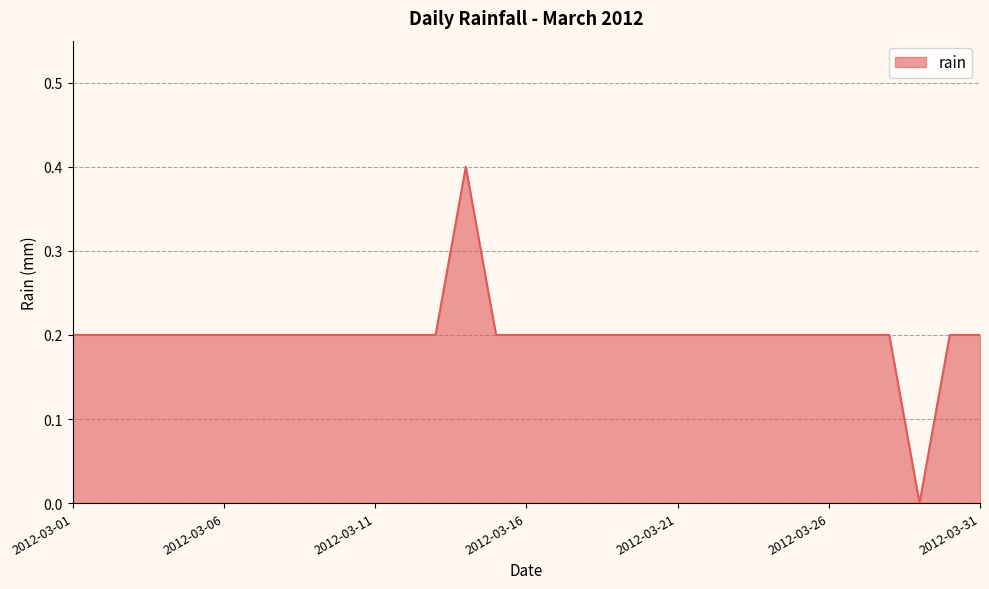

What is the difference between the maximum and minimum values?

0.4